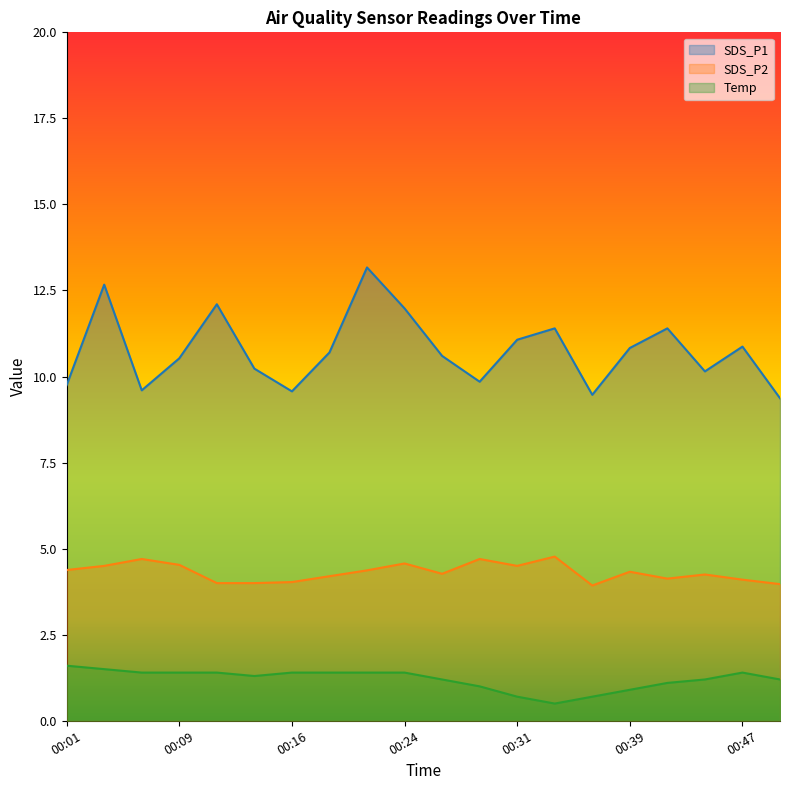

Between 00:21 and 00:31, which series saw the biggest shift?

SDS_P1